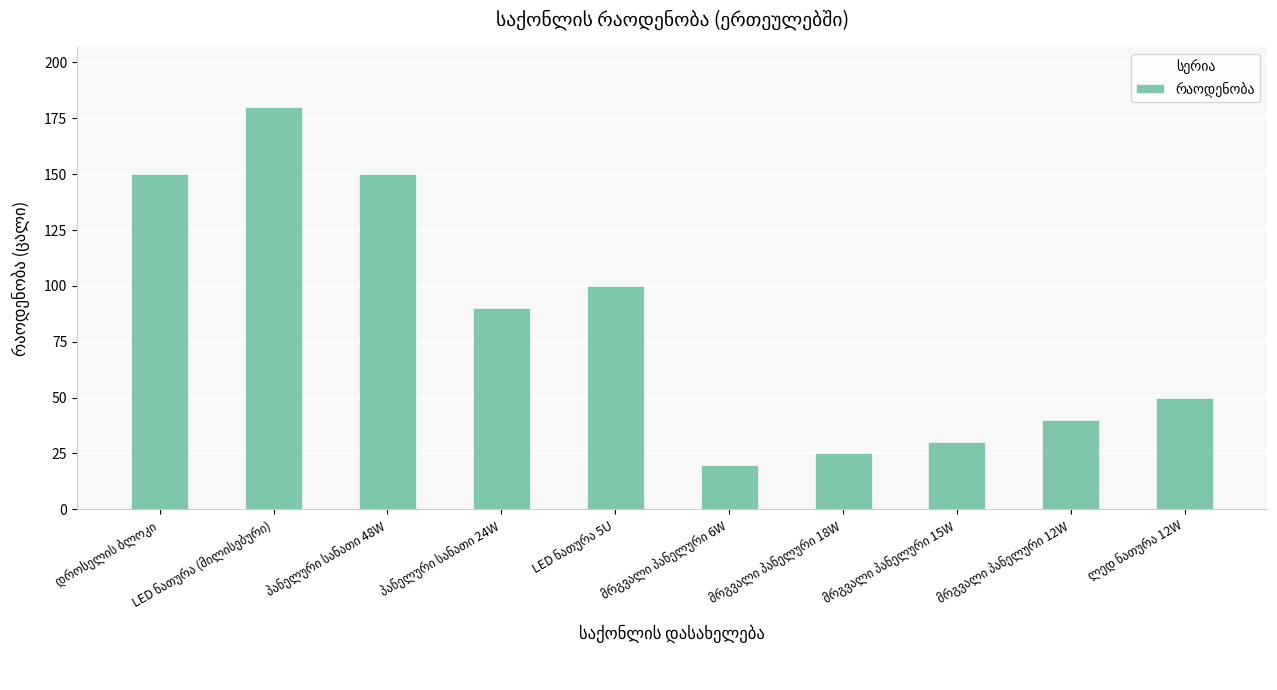

Reading left to right, transcribe all the data shown in this chart.

150	180	150	90	100	20	25	30	40	50